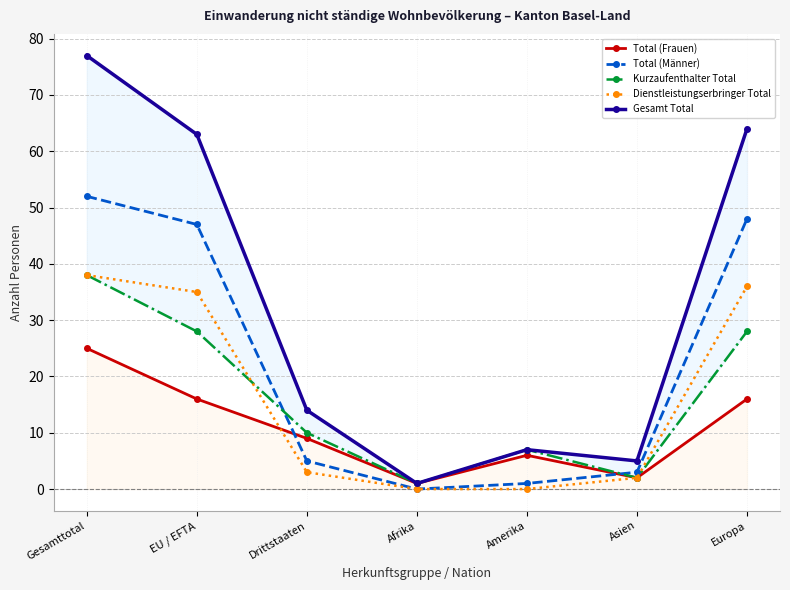

What is the highest value of the Kurzaufenthalter Total series?

38